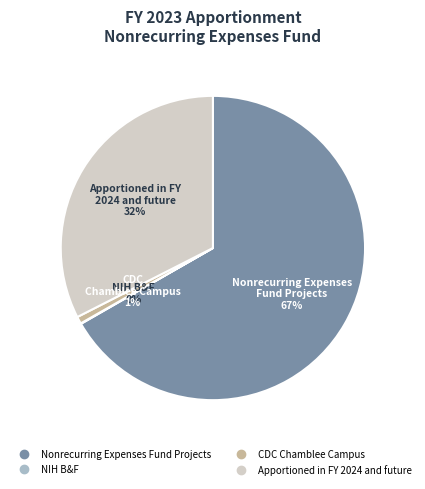

To the nearest percent, what is the difference between the largest and smallest slice percentages?

67%